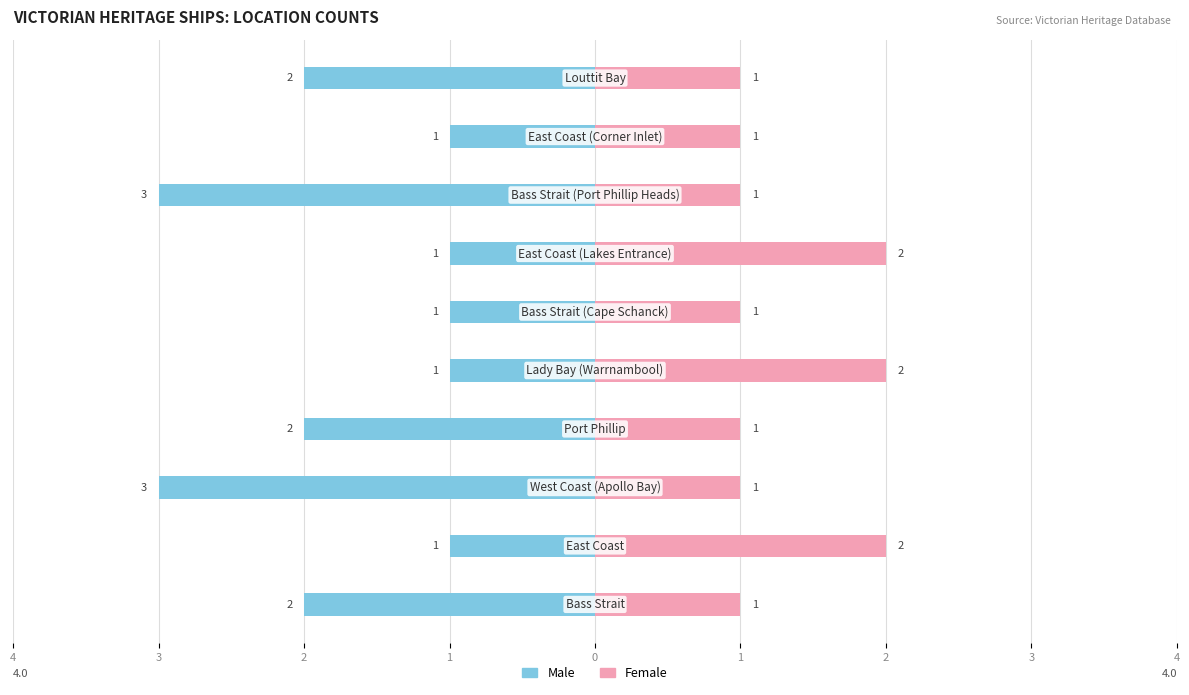

What is the sum of the Female values at 2 and 9?

2